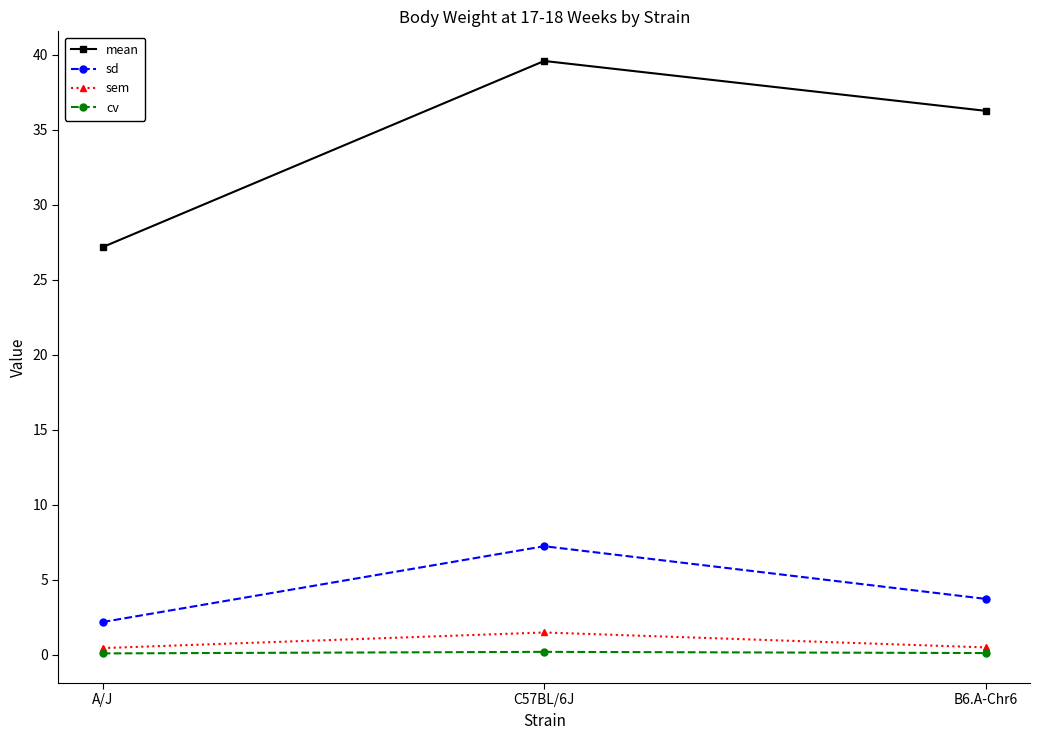

What are all the series names shown in the legend?

mean, sd, sem, cv